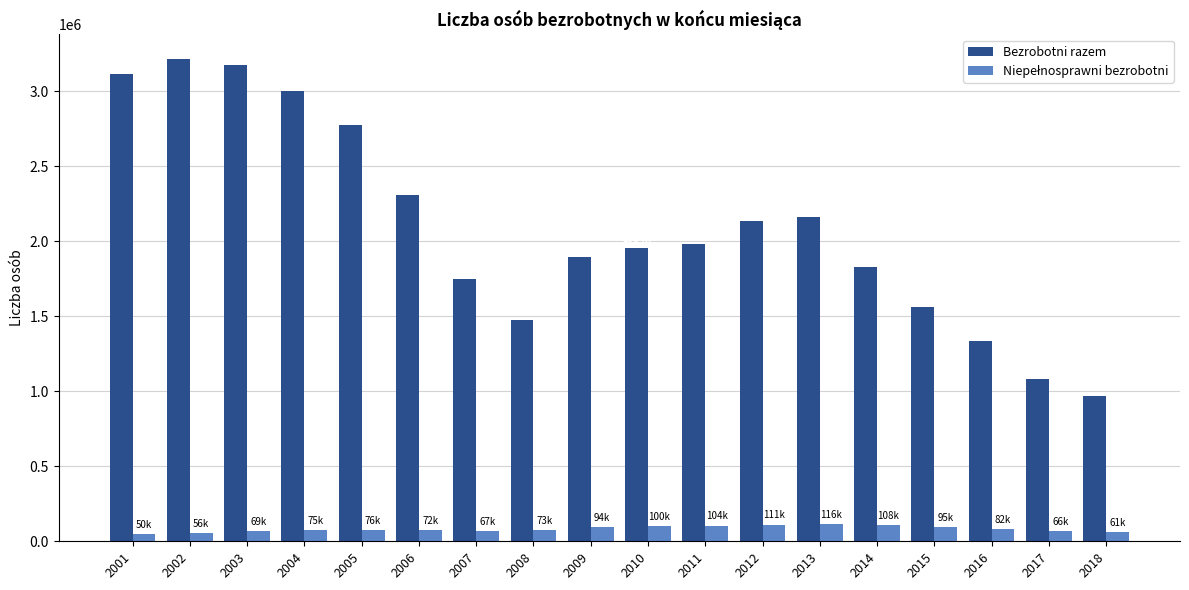

Does the chart contain stacked bars?

No